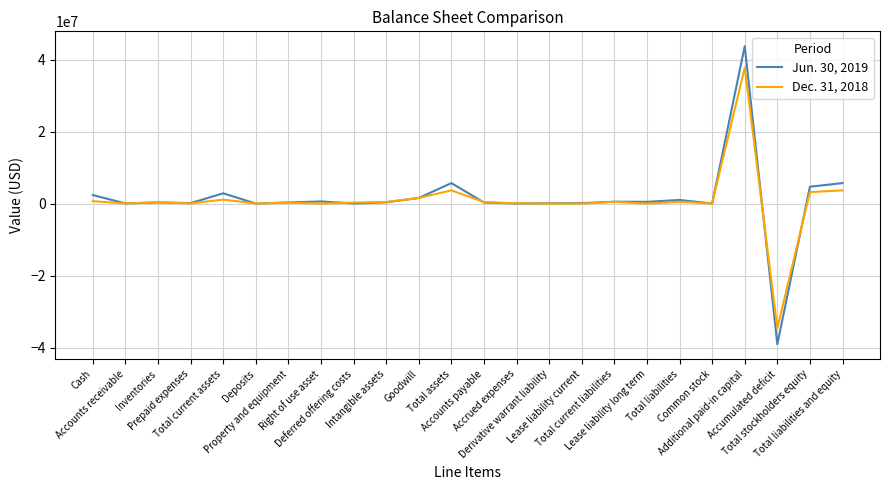

Count the number of categories in the chart.

24